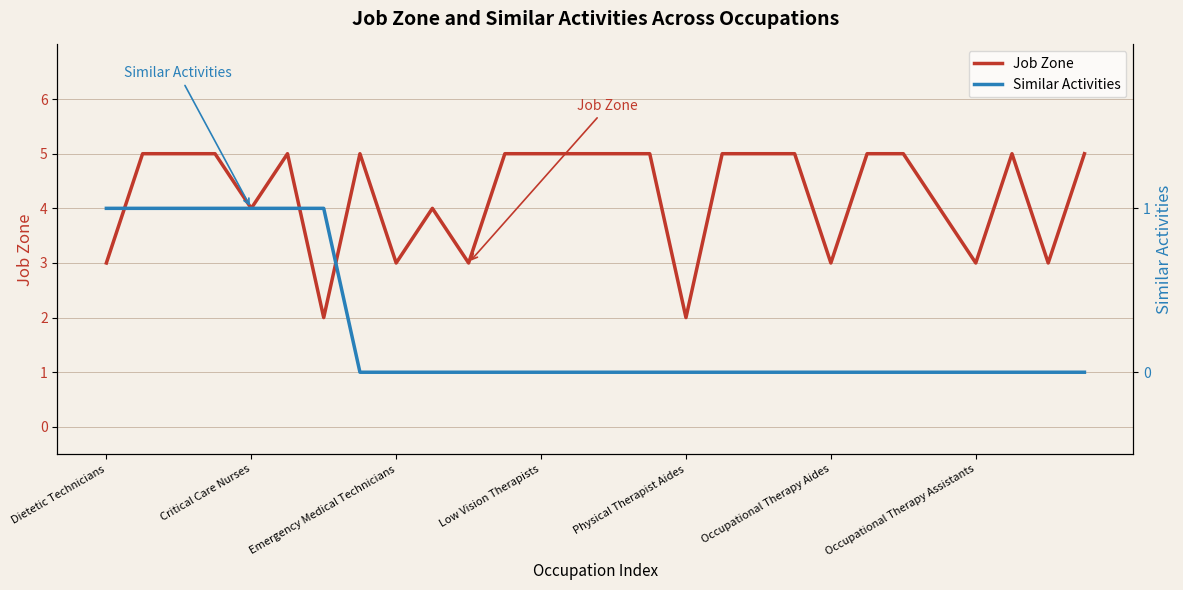

Rank the series by their maximum value, from highest to lowest.

Job Zone, Similar Activities